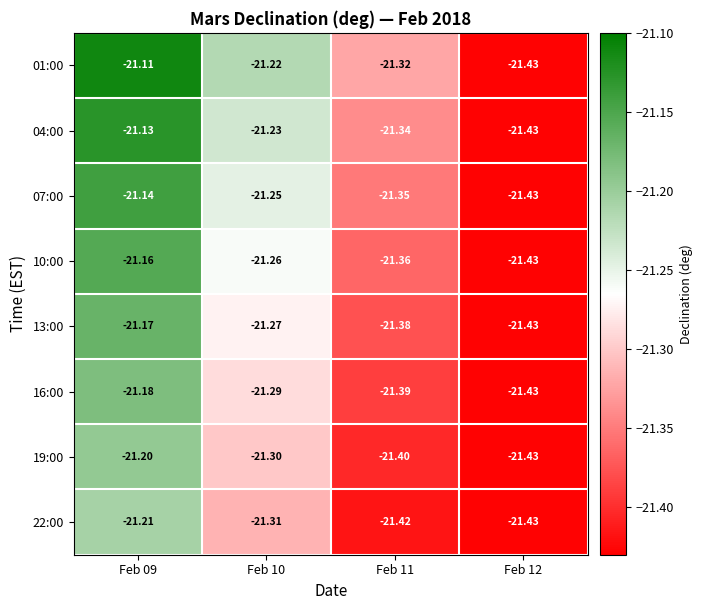

Is the value of 13:00 at Feb 09 greater than the value of 01:00 at Feb 10?

Yes